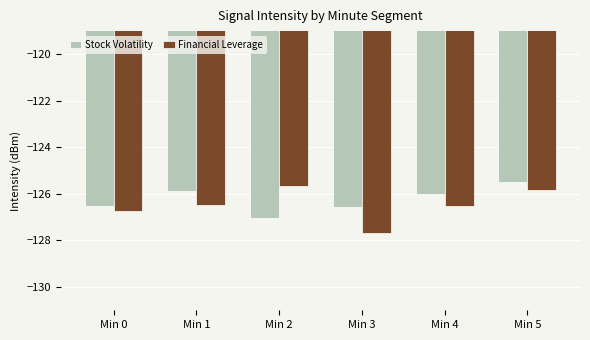

Which series has the largest total across all categories?

Stock Volatility